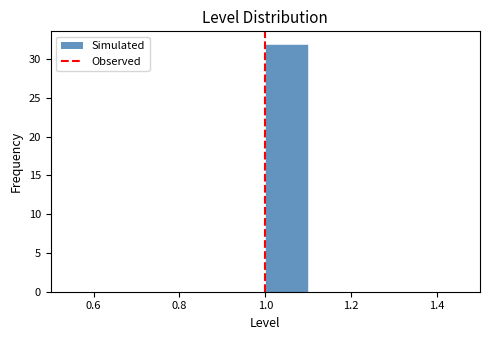

Reading left to right, list every bar in this chart as the range it spans on the x-axis followed by its height. The values are not printed on the chart, so give them approximately, as read against the axis.

0.5 to 0.6: 0
0.6 to 0.7: 0
0.7 to 0.8: 0
0.8 to 0.9: 0
0.9 to 1.0: 0
1.0 to 1.1: 32
1.1 to 1.2: 0
1.2 to 1.3: 0
1.3 to 1.4: 0
1.4 to 1.5: 0